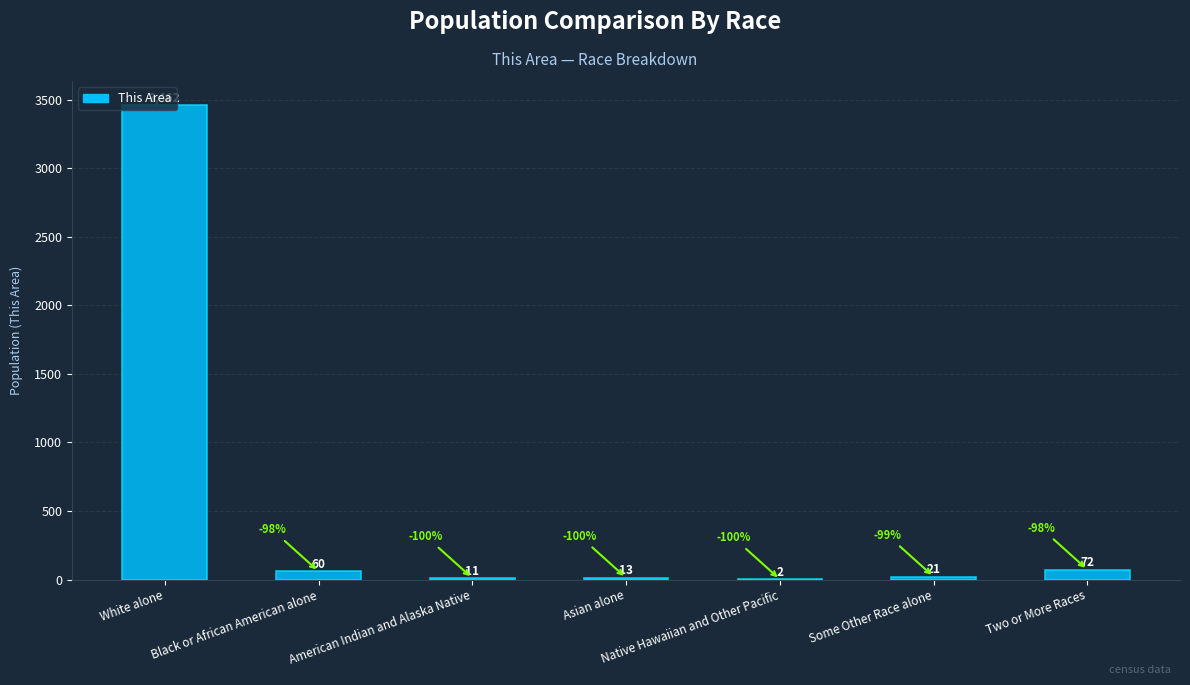

Approximately how many times larger is the value at White alone compared to Black or African American alone?

57.7